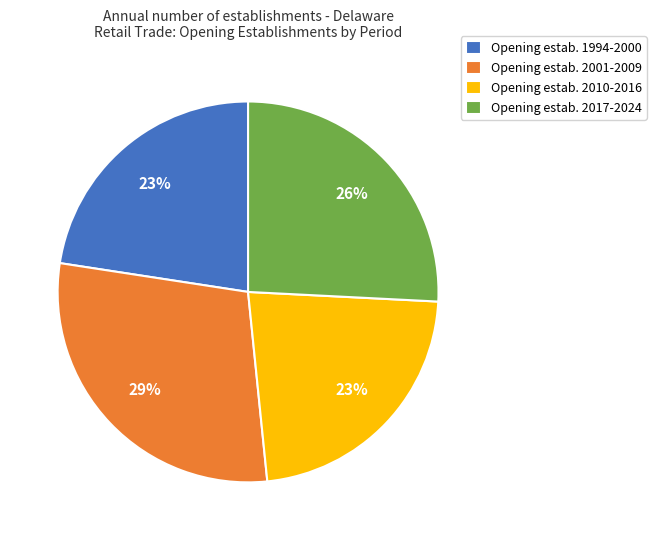

What is the ratio of the value at Opening estab. 2001-2009 to the value at Opening estab. 2010-2016?

1.3